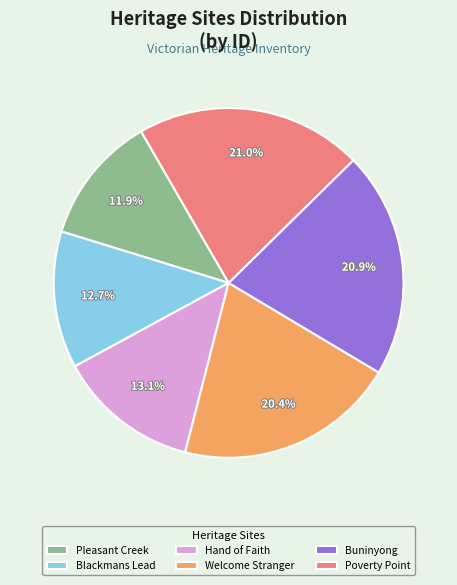

Which category has the smallest portion of the pie?

Pleasant Creek